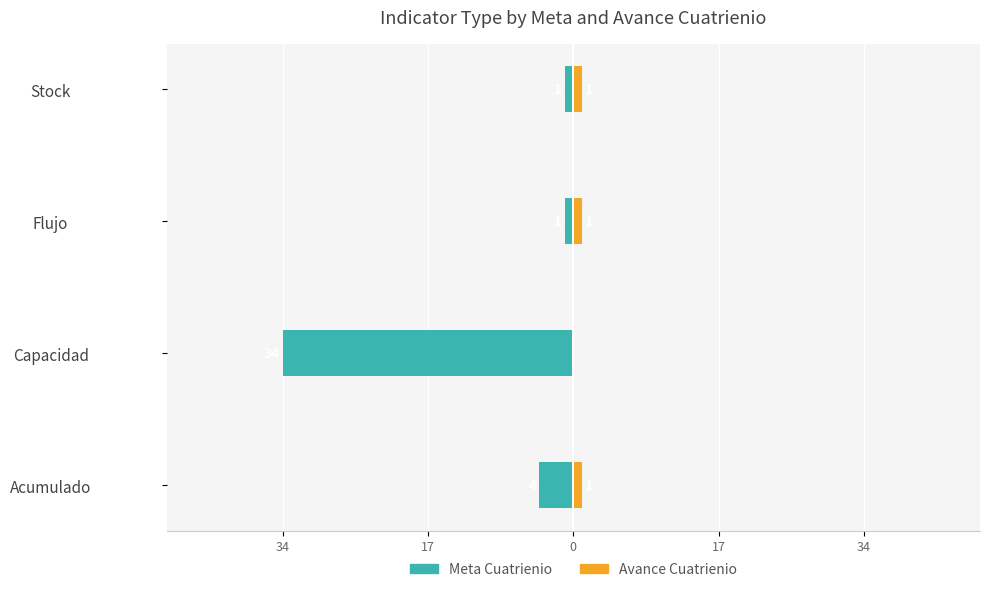

Count the number of categories in the chart.

4